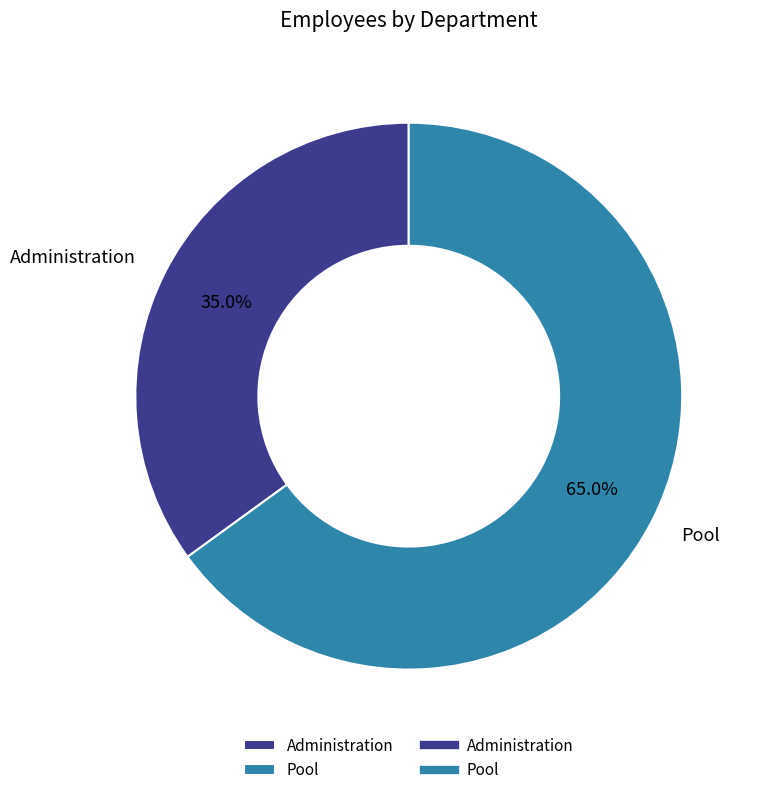

Between Pool and Administration, which is larger?

Pool